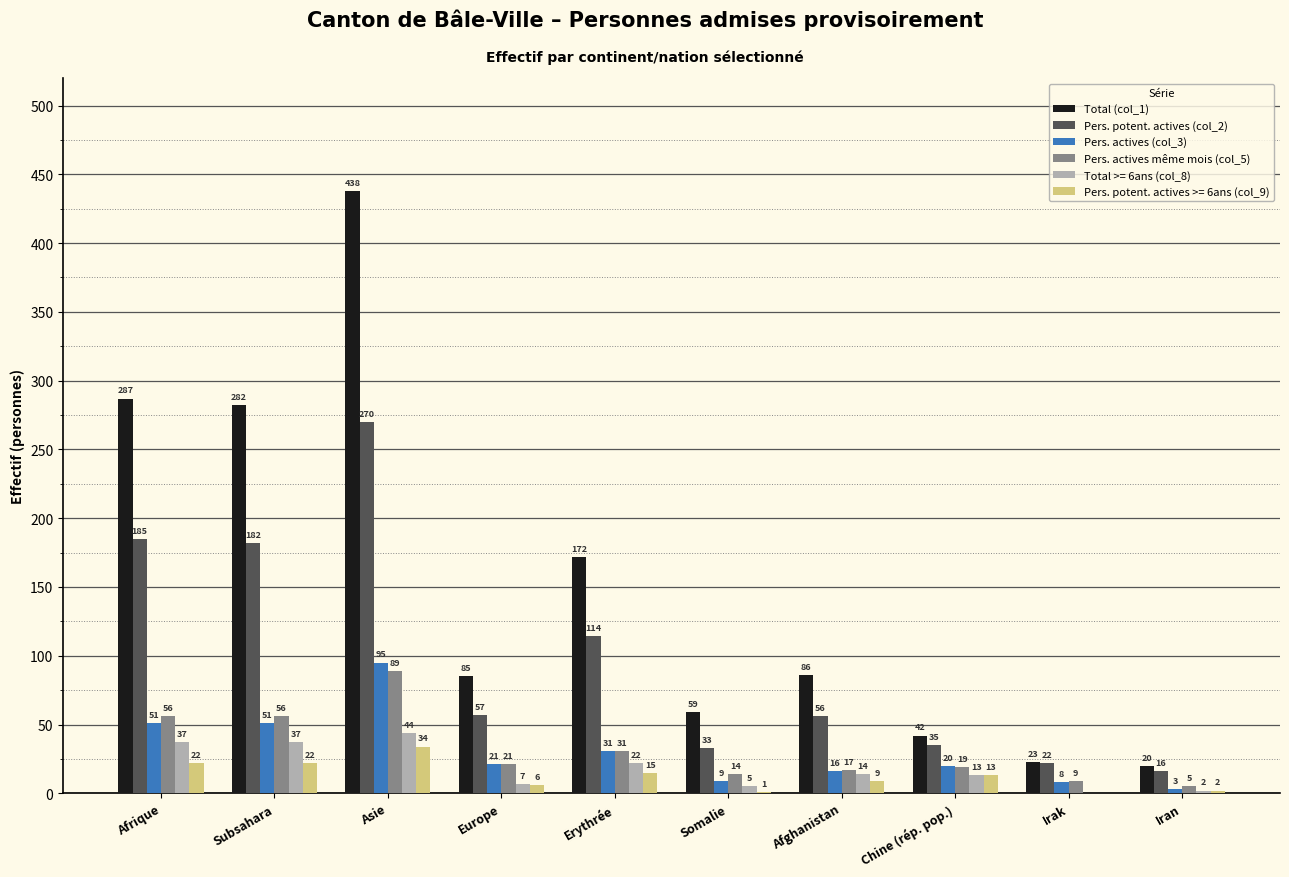

How many groups of bars are there?

10